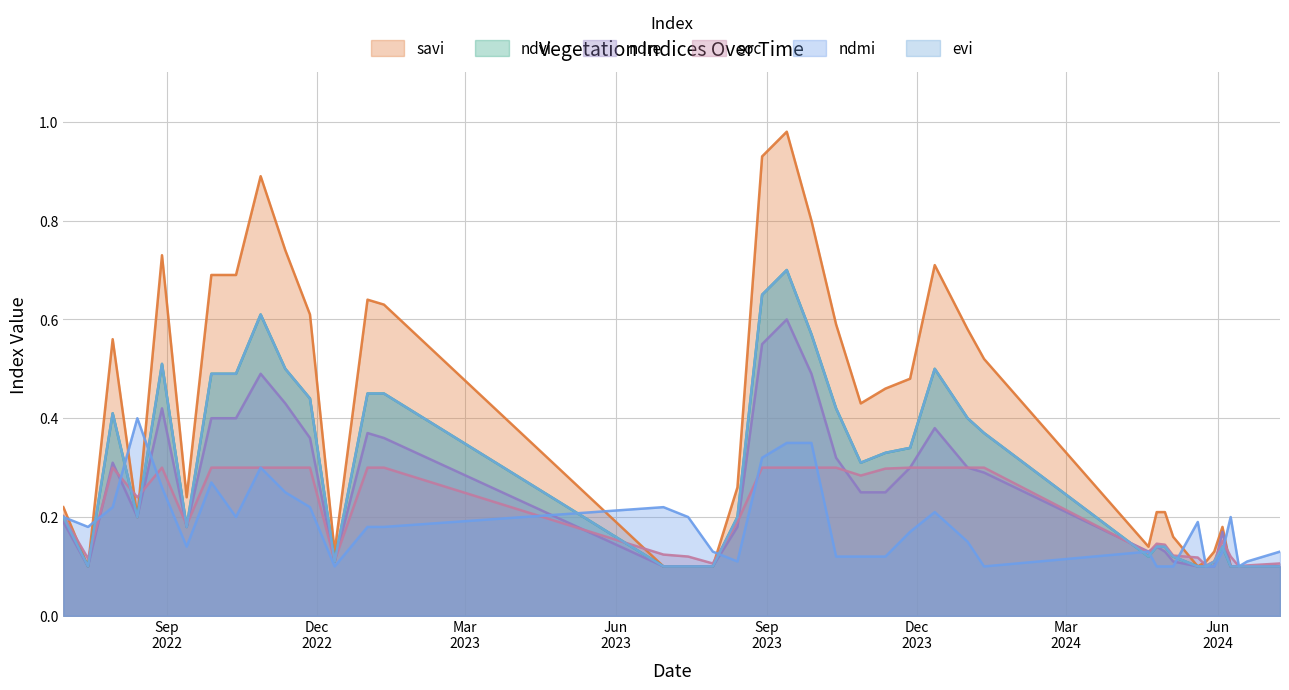

What is the average value of the ndre series?

0.2